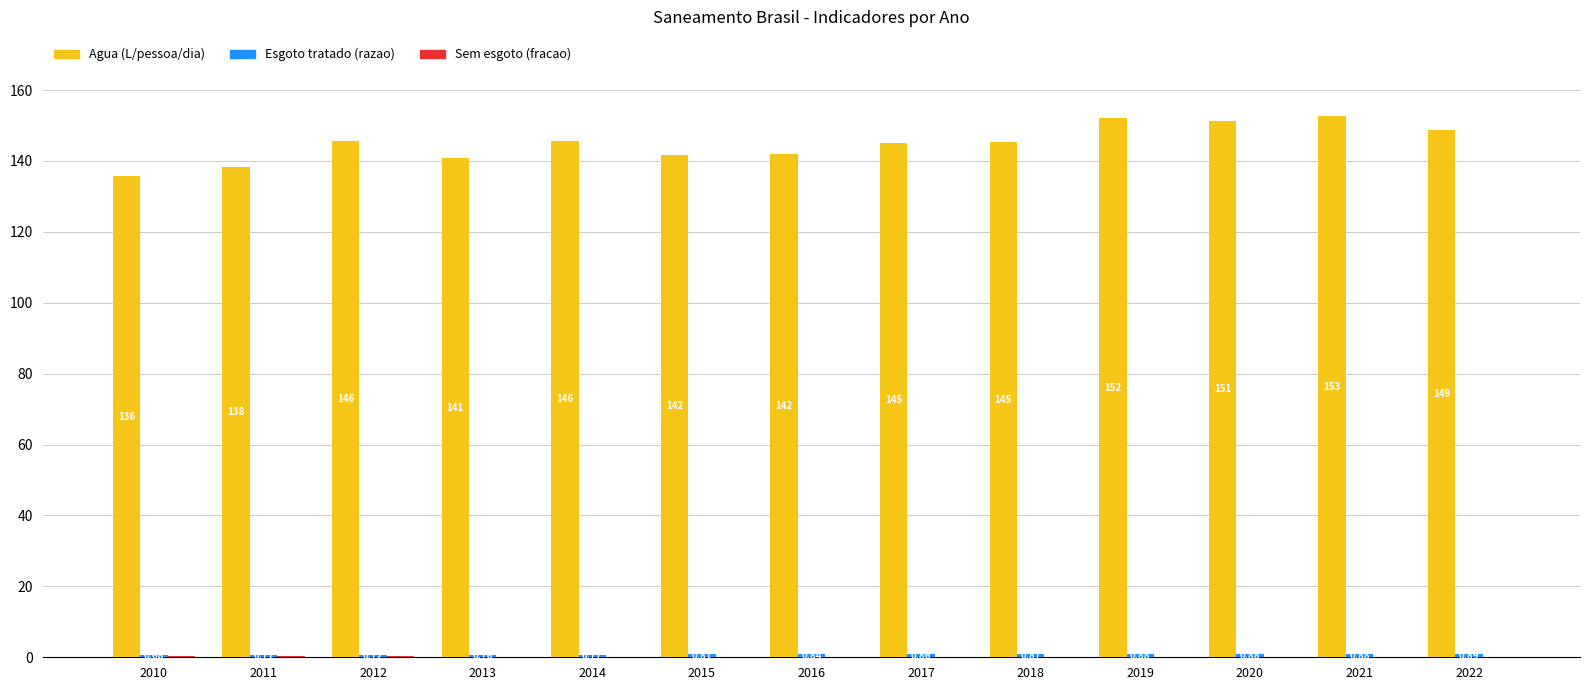

Which series has the largest total across all categories?

Agua (L/pessoa/dia)